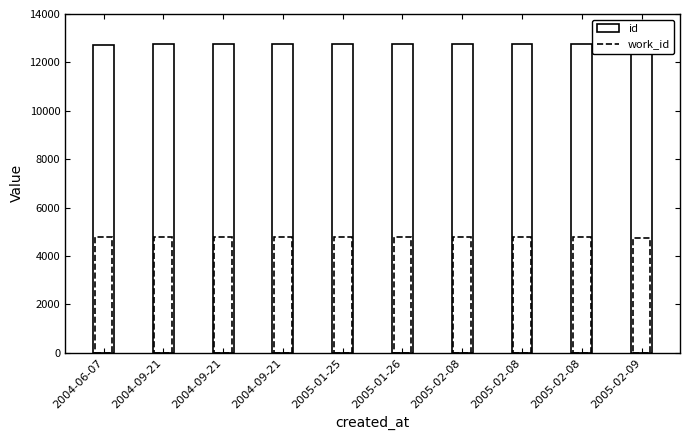

Is the value of work_id at 2004-06-07 greater than the value of id at 2005-02-08?

No